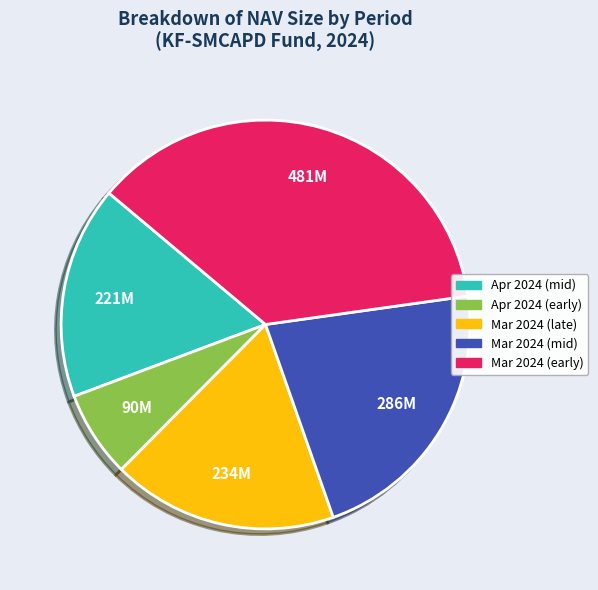

Which category has the biggest portion of the pie?

Mar 2024 (early)